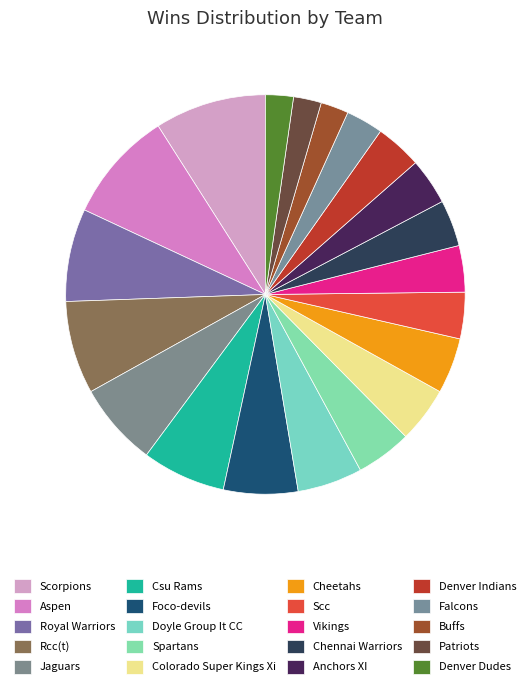

Rank the categories by value from lowest to highest.

Buffs, Patriots, Denver Dudes, Falcons, Scc, Vikings, Chennai Warriors, Anchors XI, Denver Indians, Spartans, Colorado Super Kings Xi, Cheetahs, Doyle Group It CC, Foco-devils, Jaguars, Csu Rams, Royal Warriors, Rcc(t), Scorpions, Aspen